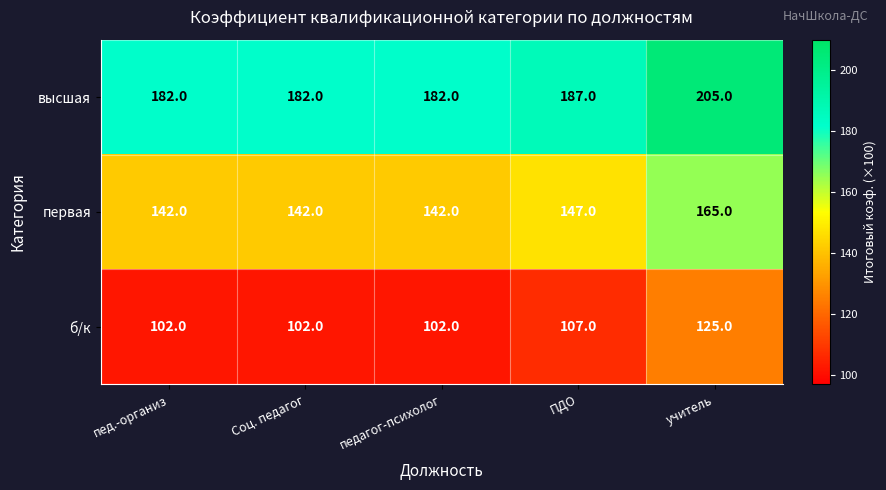

What is the difference between the maximum and minimum values in the высшая series?

23